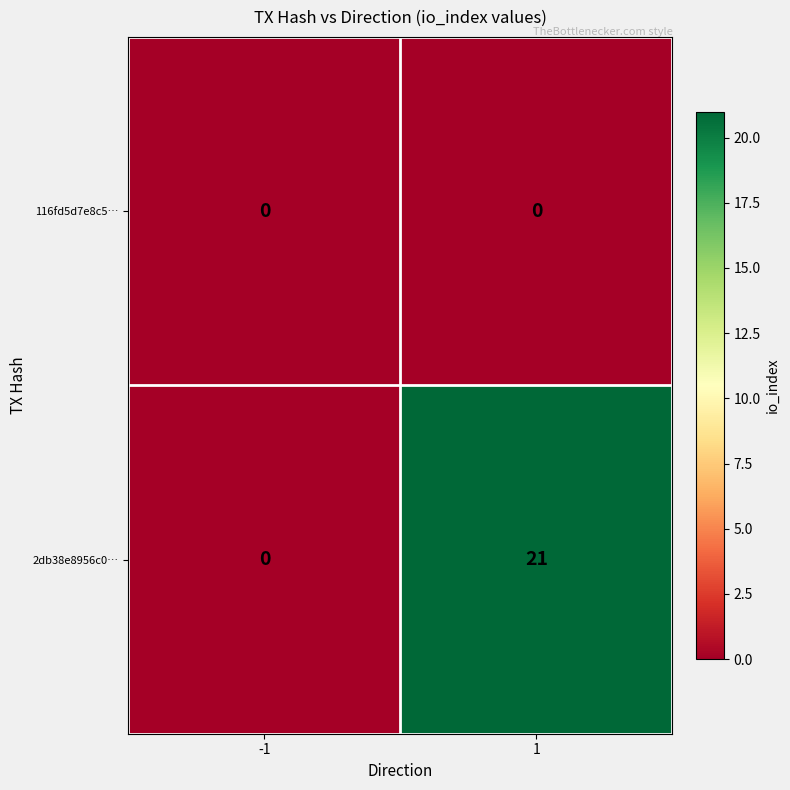

What is the approximate value of 2db38e8956c0… at 1?

21